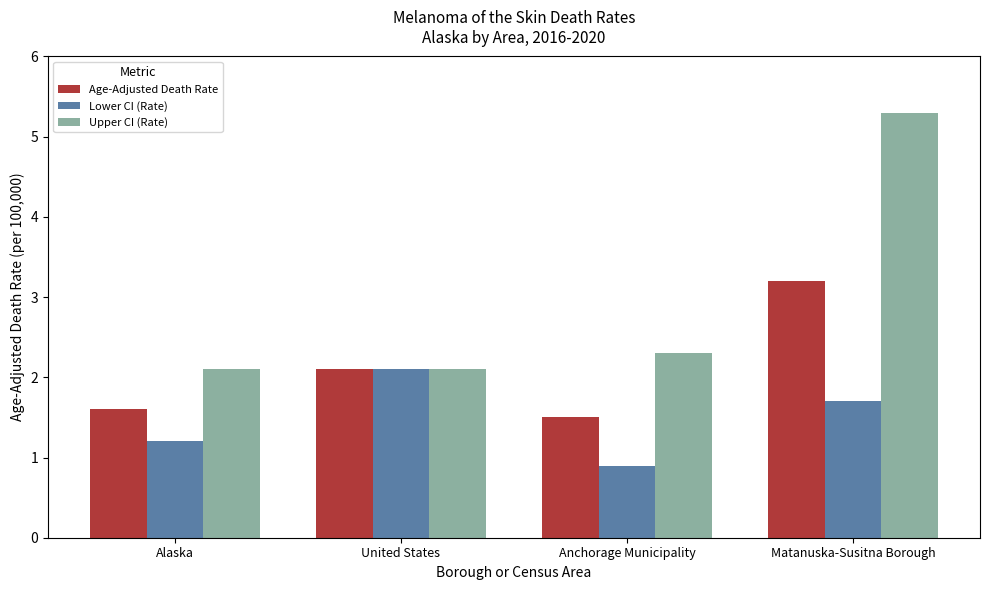

Is the value of Lower CI (Rate) at Anchorage Municipality greater than the value of Upper CI (Rate) at Matanuska-Susitna Borough?

No